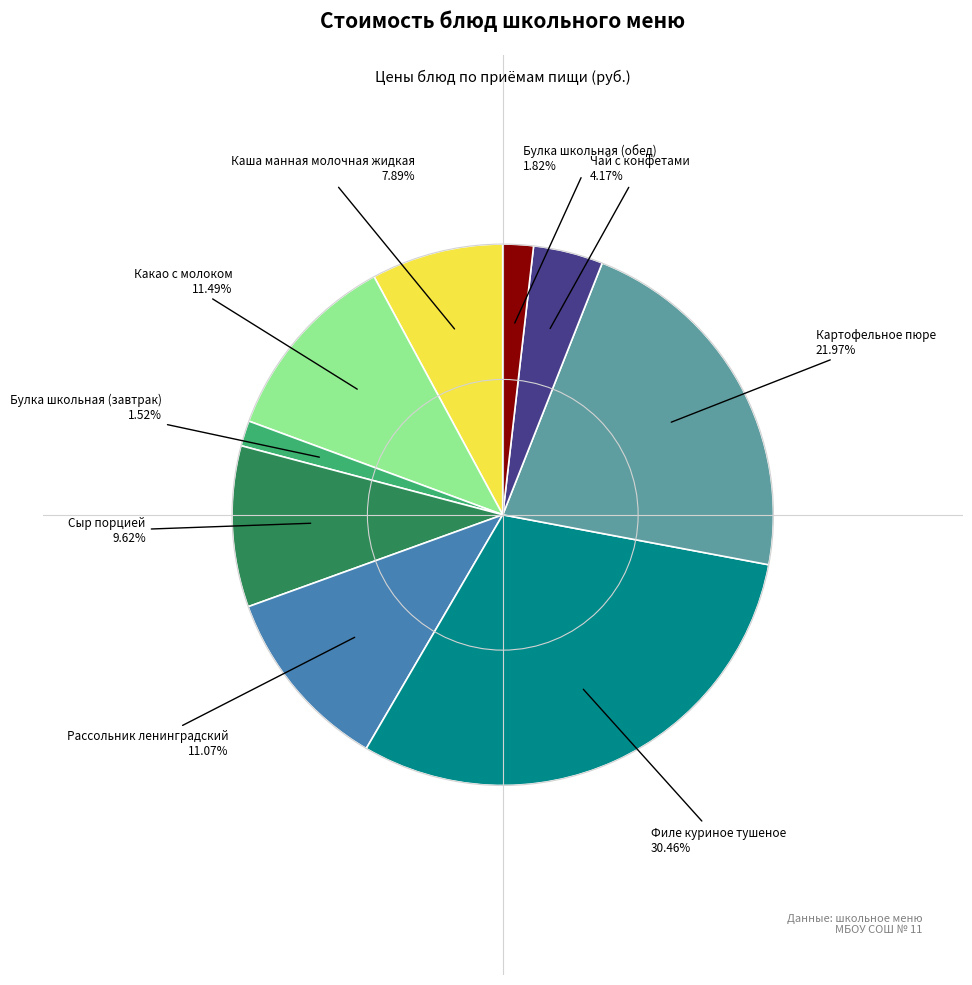

Is there a majority slice in this chart?

No